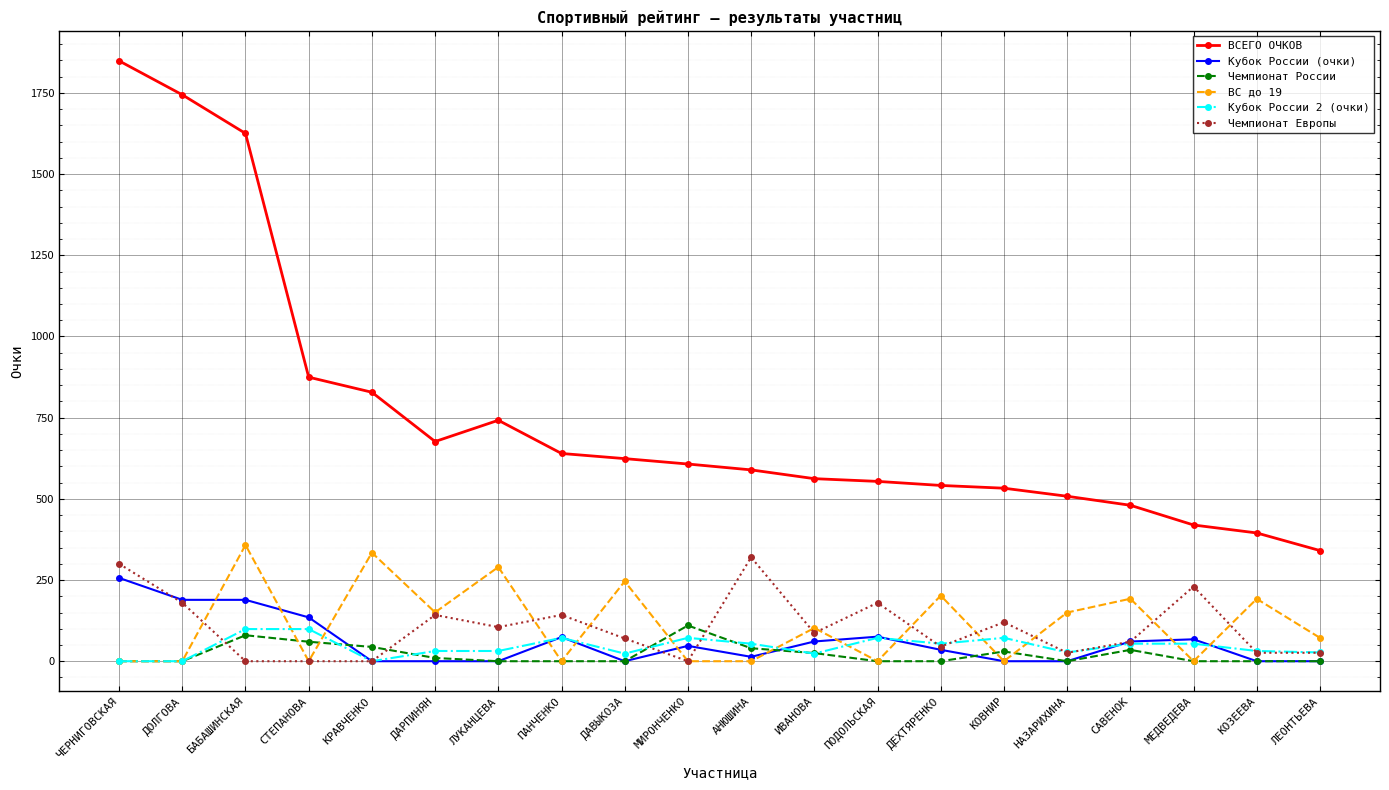

Which series has the largest total across all categories?

ВСЕГО ОЧКОВ